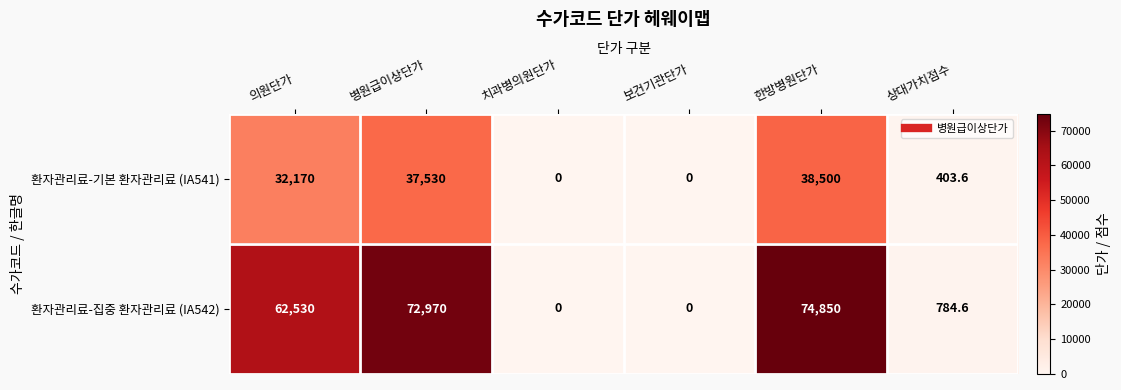

List the series in order of their overall mean, highest first.

환자관리료-집중 환자관리료 (IA542), 환자관리료-기본 환자관리료 (IA541)